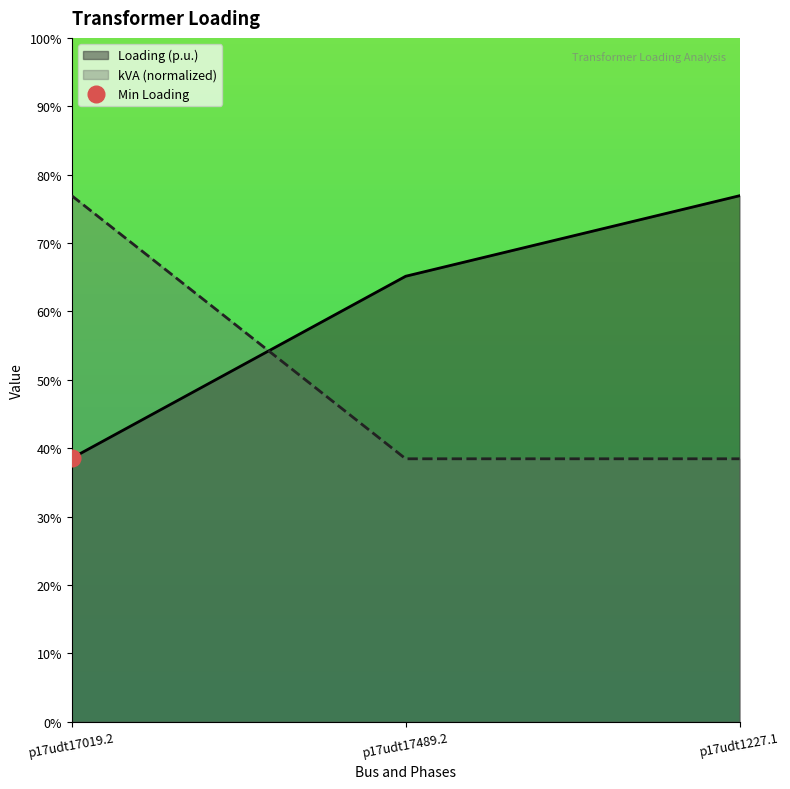

Rank the series by their maximum value, from lowest to highest.

Loading (p.u.), kVA